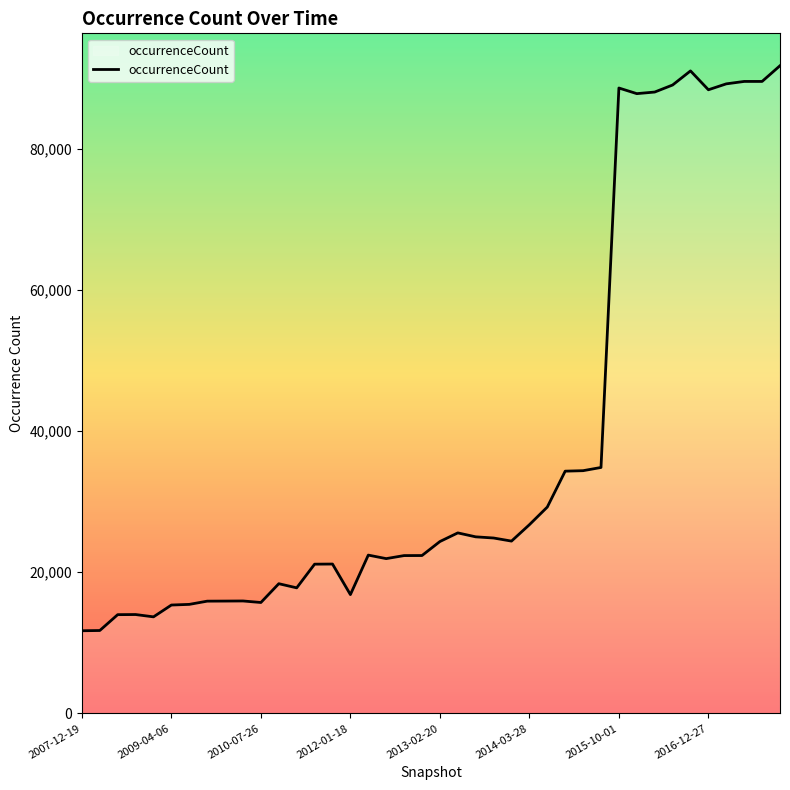

What is the greatest value displayed?

91763